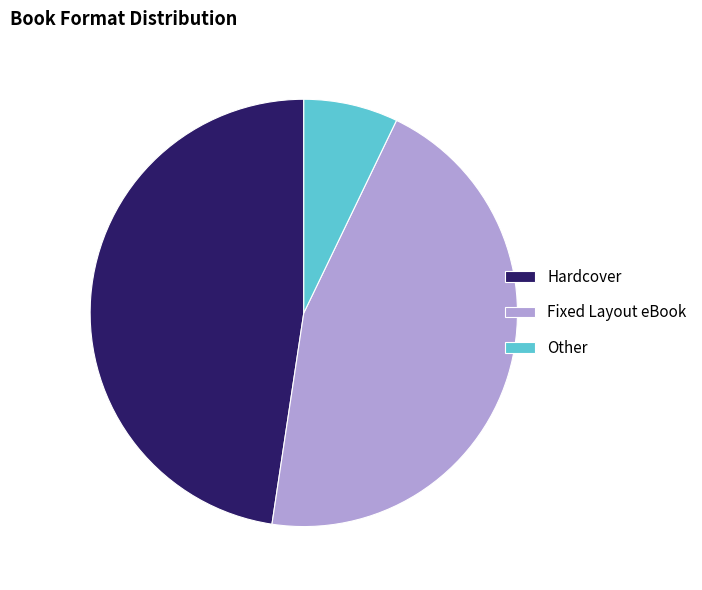

Which has a higher value, Other or Hardcover?

Hardcover